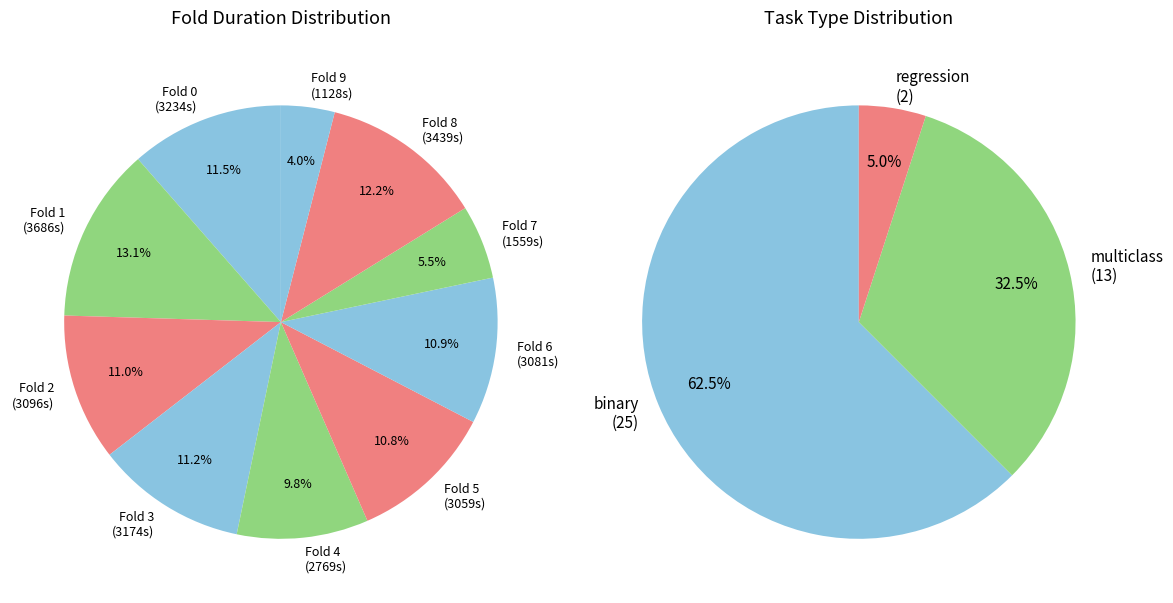

Count the number of slices in the pie.

10